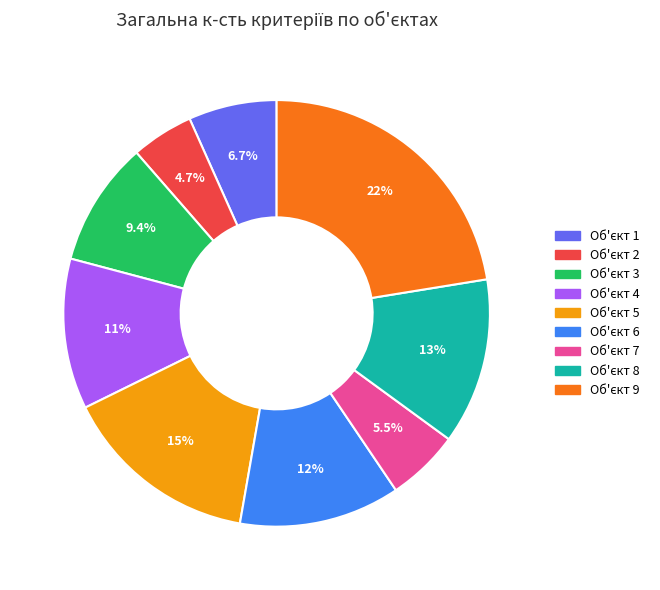

Is there a majority slice in this chart?

No